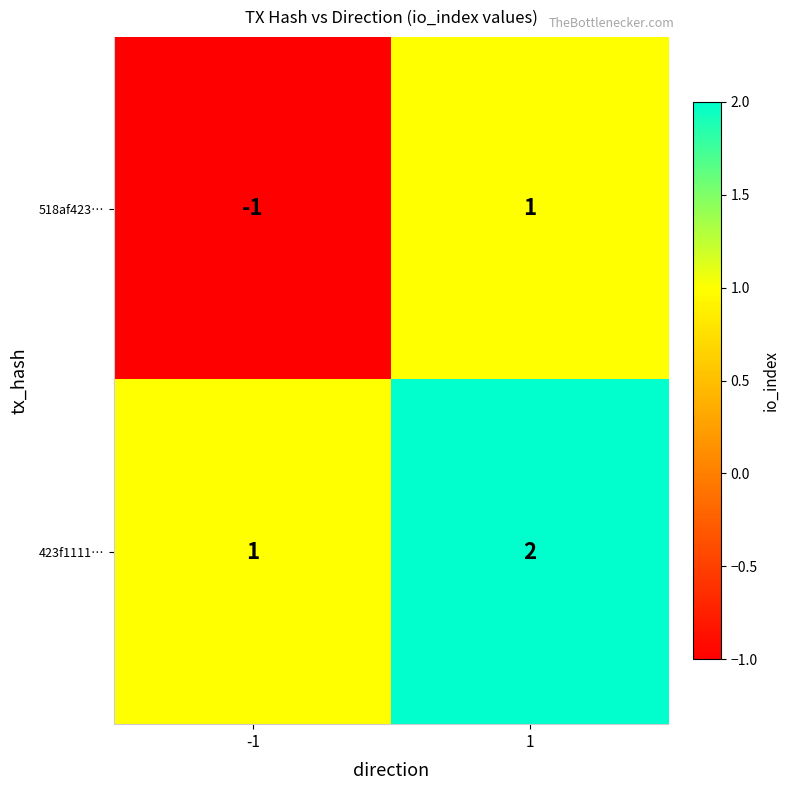

Which series has the largest range (max minus min)?

518af423…